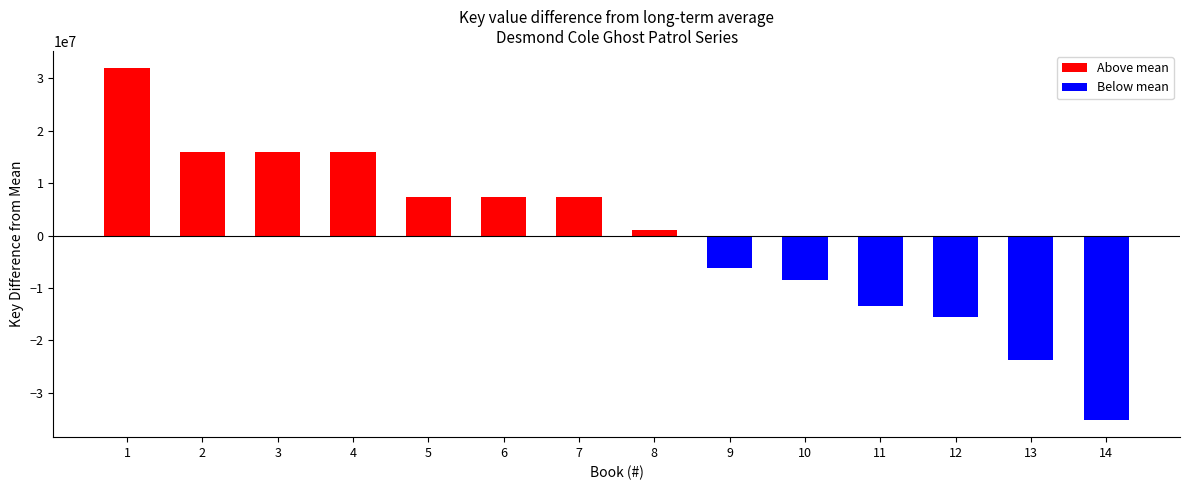

Is it true that the value at 12 is -15618967.6?

True